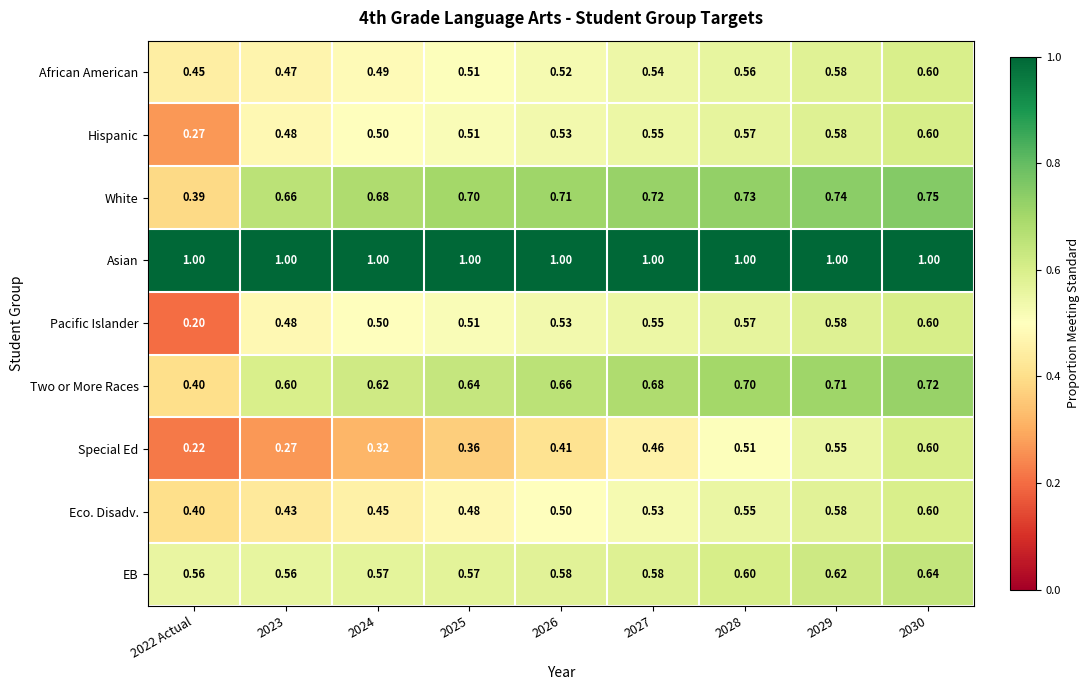

Which series has the largest range (max minus min)?

Pacific Islander